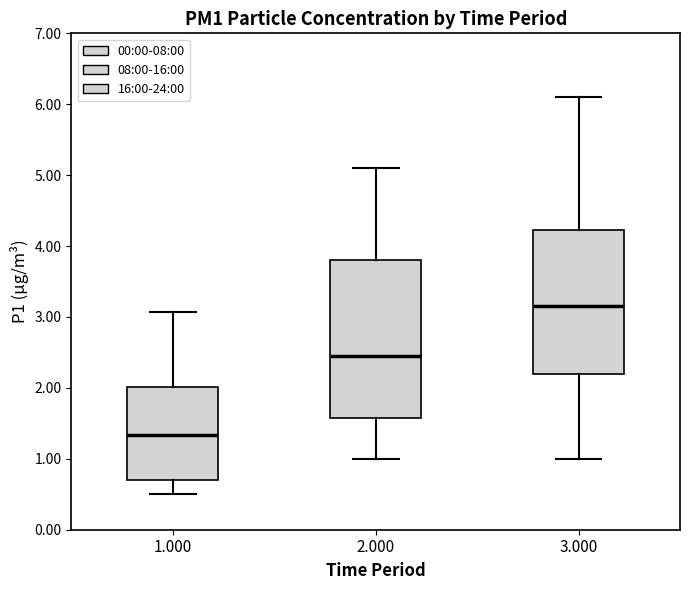

Which box's median line is the highest?

3.000